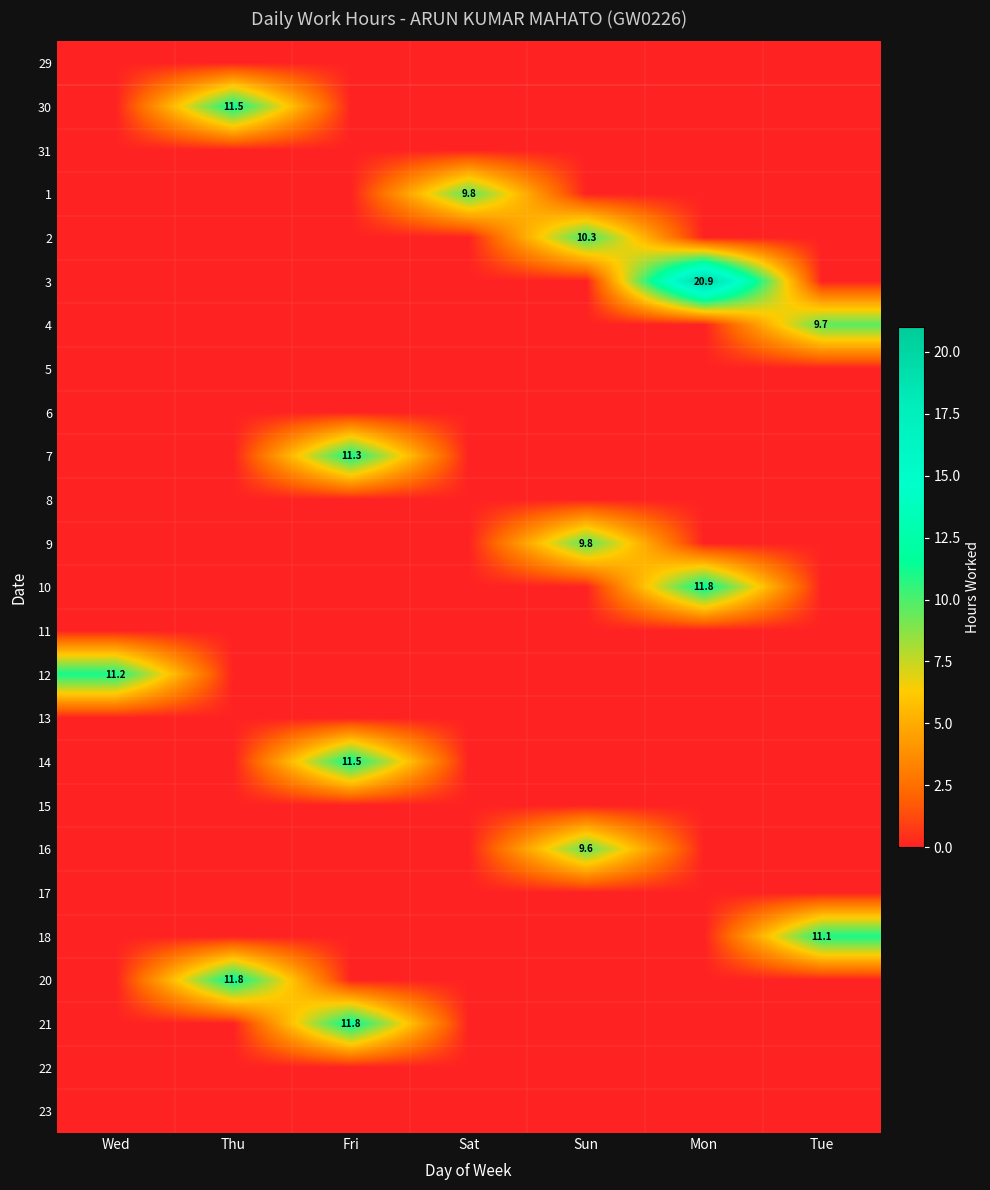

The value of 30 at Wed is 0.0. True or false?

True